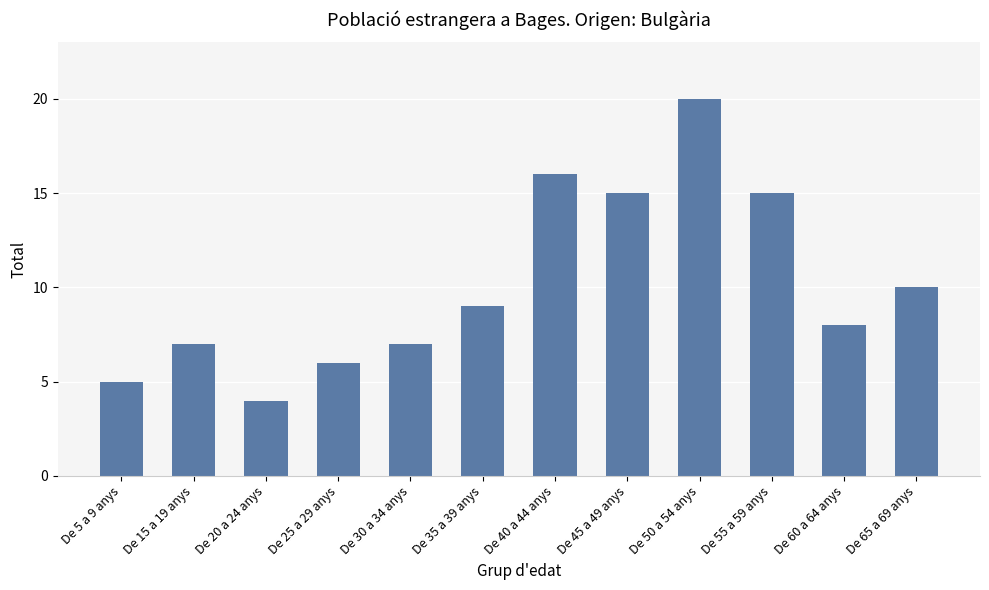

At which label is the value closest to 12?

De 65 a 69 anys